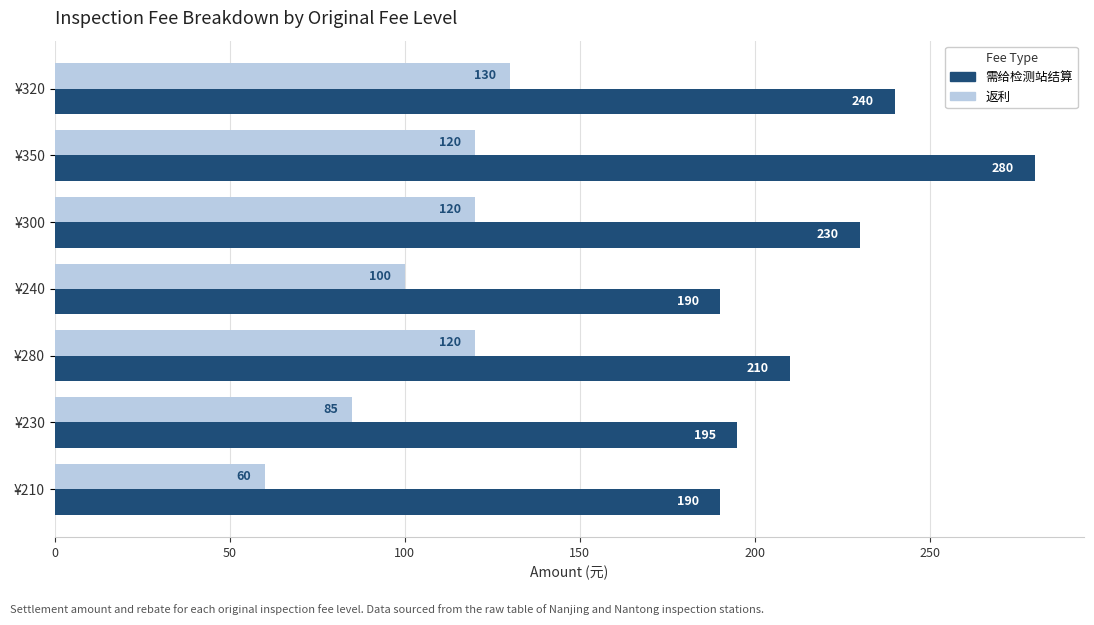

What is the sum of all 需给检测站结算 values?

1535